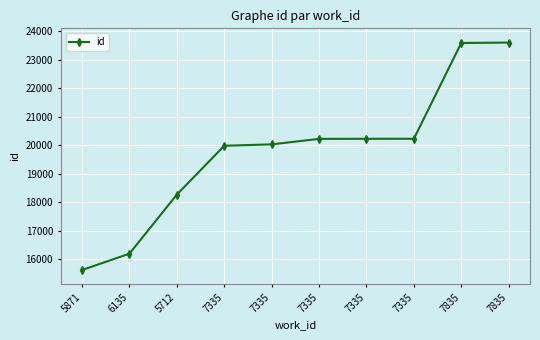

Which category has the highest value across all series?

7835